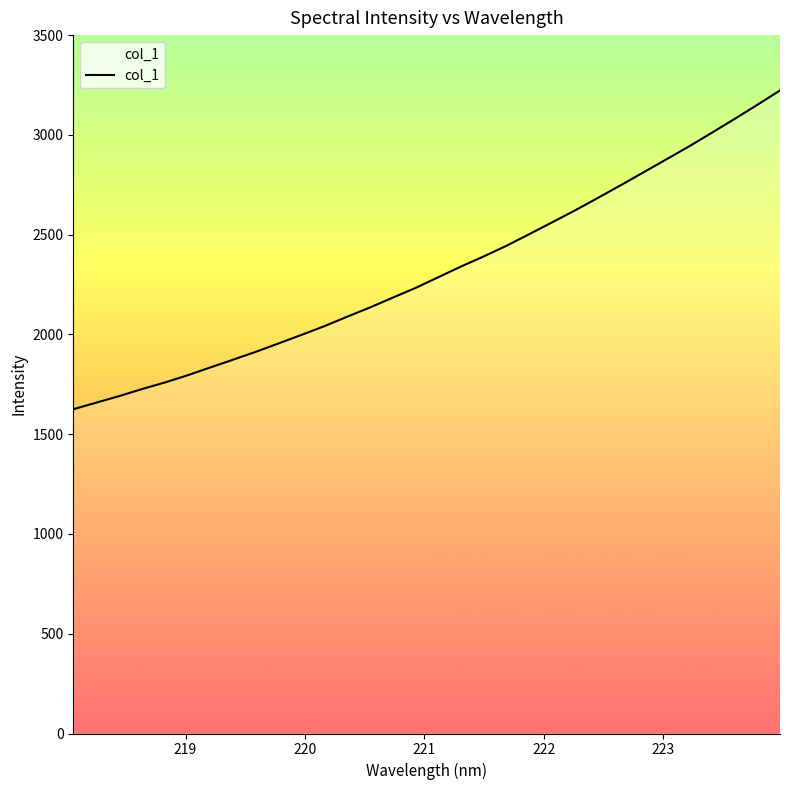

What is the maximum value shown in the chart?

3222.7